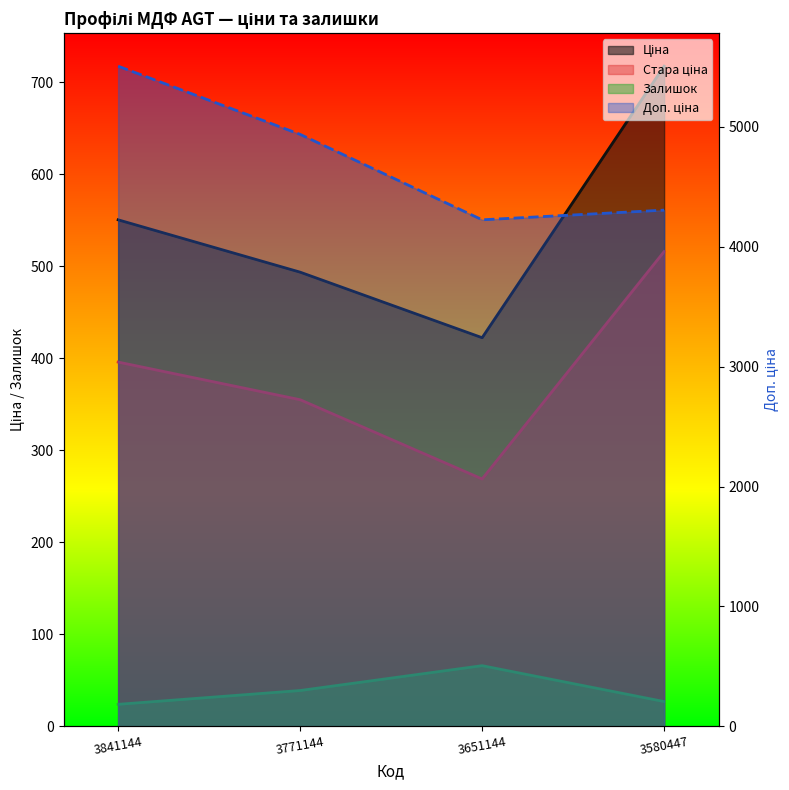

What is the highest value of the Стара ціна series?

516.0